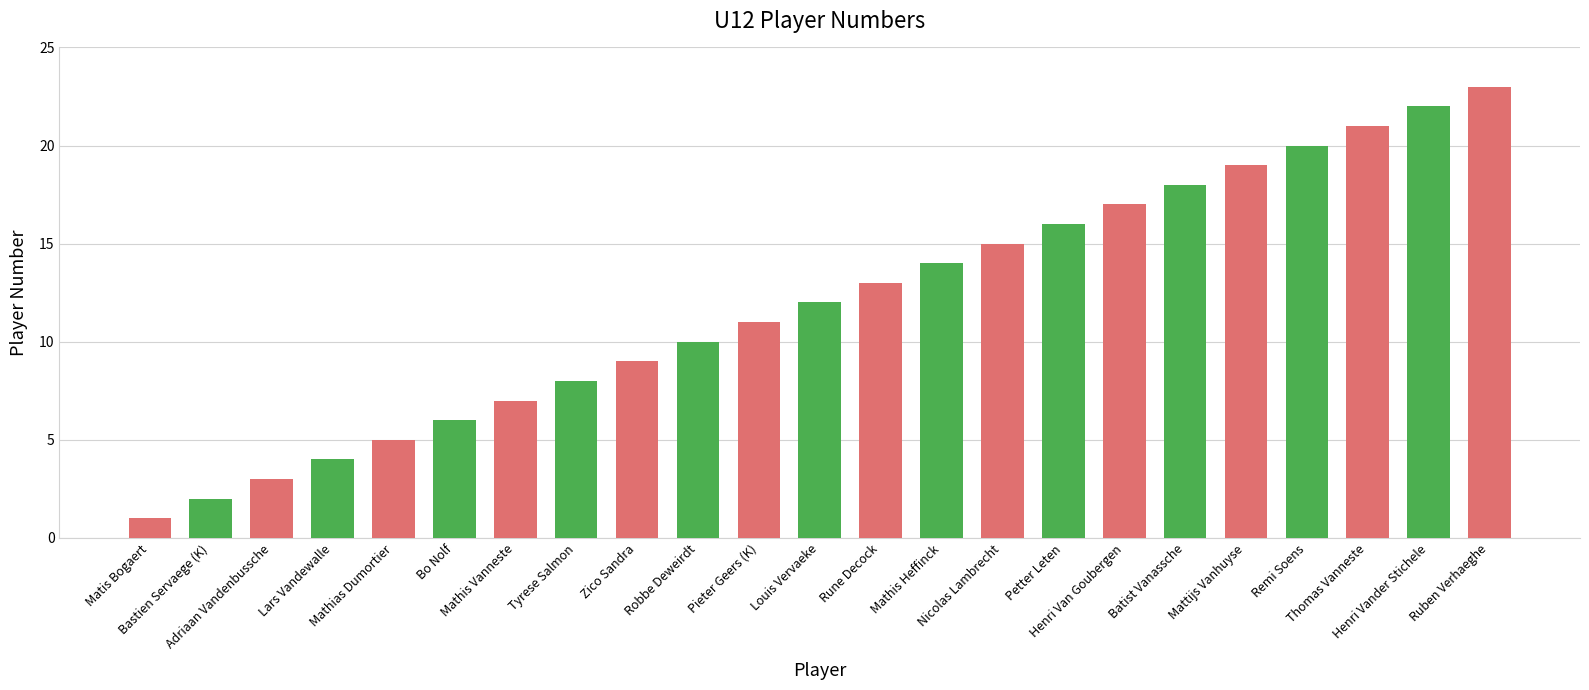

What is the greatest value displayed?

23